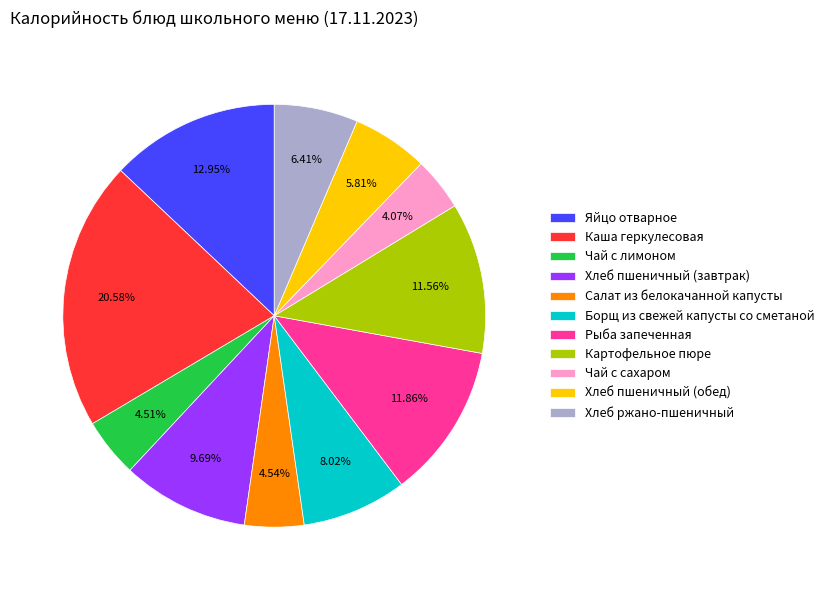

Which category has the biggest portion of the pie?

Каша геркулесовая